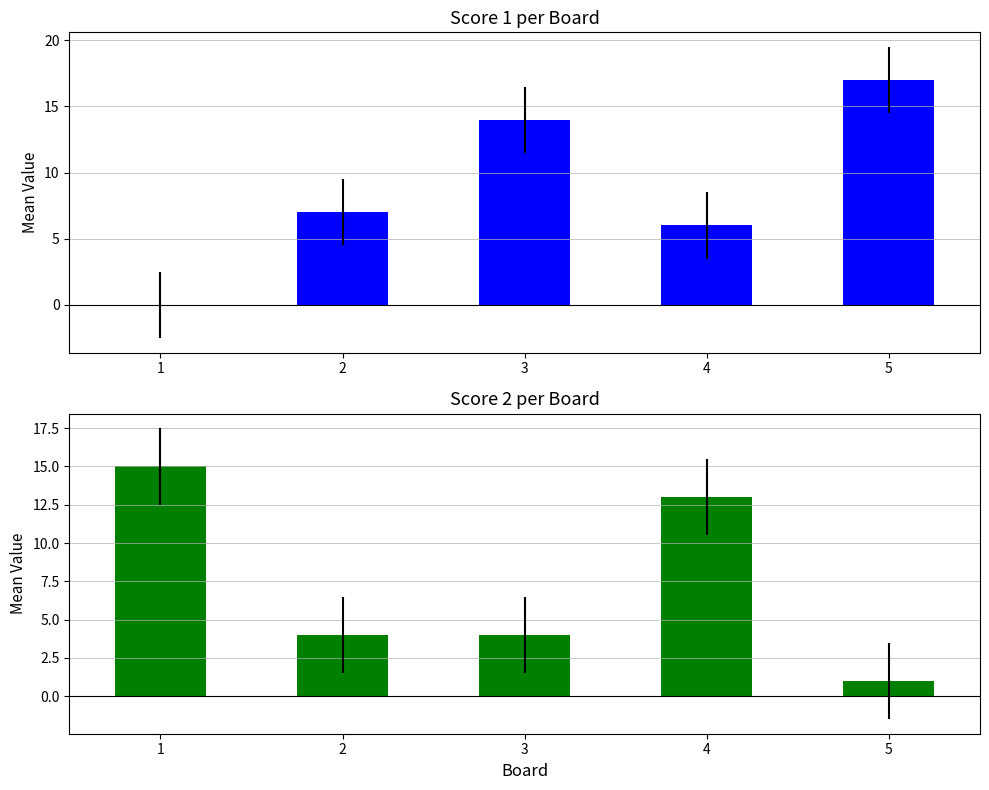

How many groups of bars are there?

5